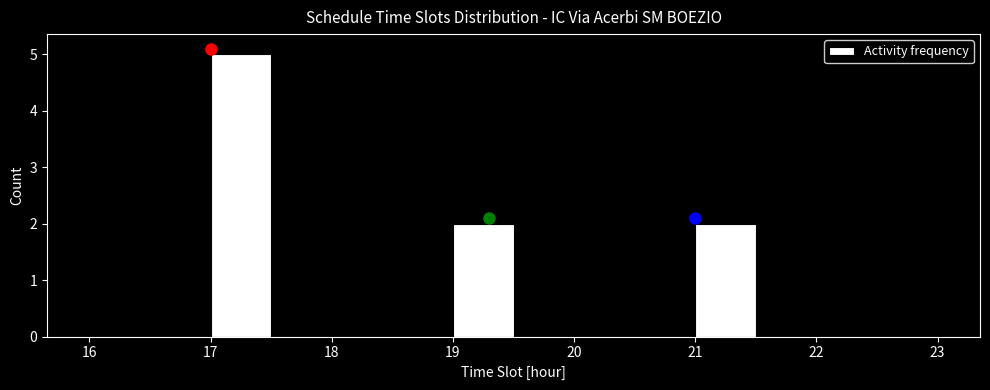

Reading left to right, list every bar in this chart as the range it spans on the x-axis followed by its height. The values are not printed on the chart, so give them approximately, as read against the axis.

16.0 to 16.5: 0
16.5 to 17.0: 0
17.0 to 17.5: 5
17.5 to 18.0: 0
18.0 to 18.5: 0
18.5 to 19.0: 0
19.0 to 19.5: 2
19.5 to 20.0: 0
20.0 to 20.5: 0
20.5 to 21.0: 0
21.0 to 21.5: 2
21.5 to 22.0: 0
22.0 to 22.5: 0
22.5 to 23.0: 0